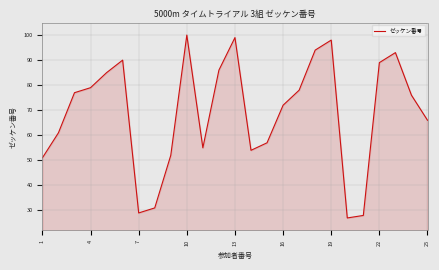

What is the difference between the maximum and minimum values?

73